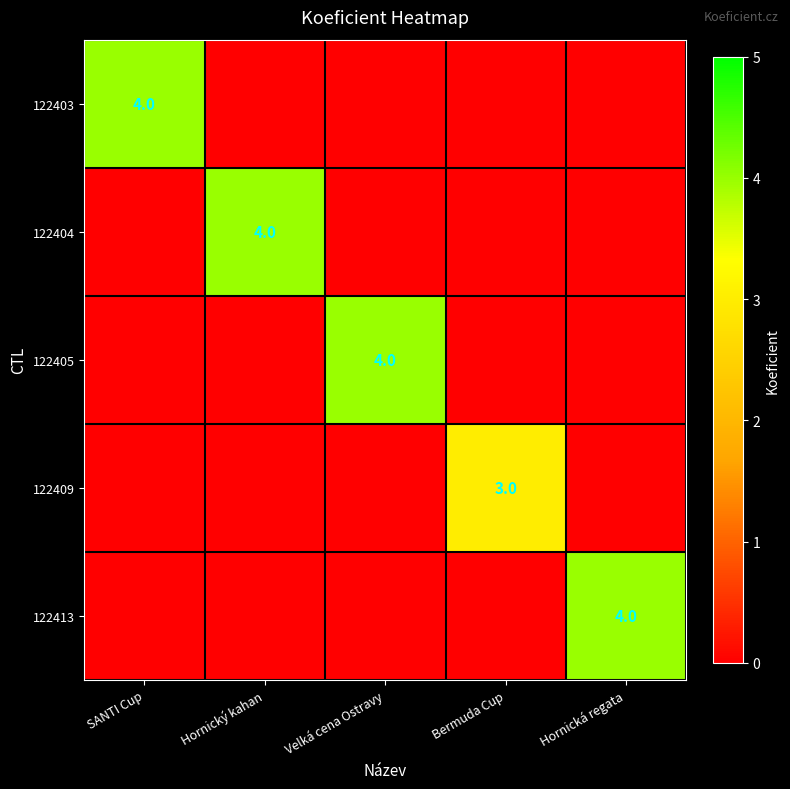

At which category is the sum across all series the highest?

SANTI Cup